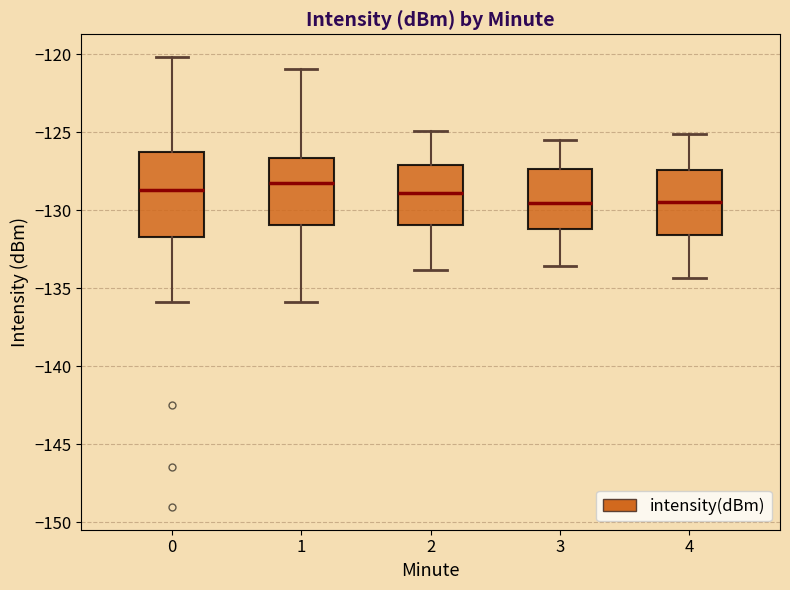

Reading left to right, read every box against the y-axis: the position of its median line, the range the box covers, and the ends of its whiskers. The values are not printed on the chart, so give them approximately, as read against the axis.

0: median -128.5, box -131.5 to -126.5, whiskers -136.0 to -120.0
1: median -128.0, box -131.0 to -126.5, whiskers -136.0 to -121.0
2: median -129.0, box -131.0 to -127.0, whiskers -134.0 to -125.0
3: median -129.5, box -131.0 to -127.5, whiskers -133.5 to -125.5
4: median -129.5, box -131.5 to -127.5, whiskers -134.5 to -125.0